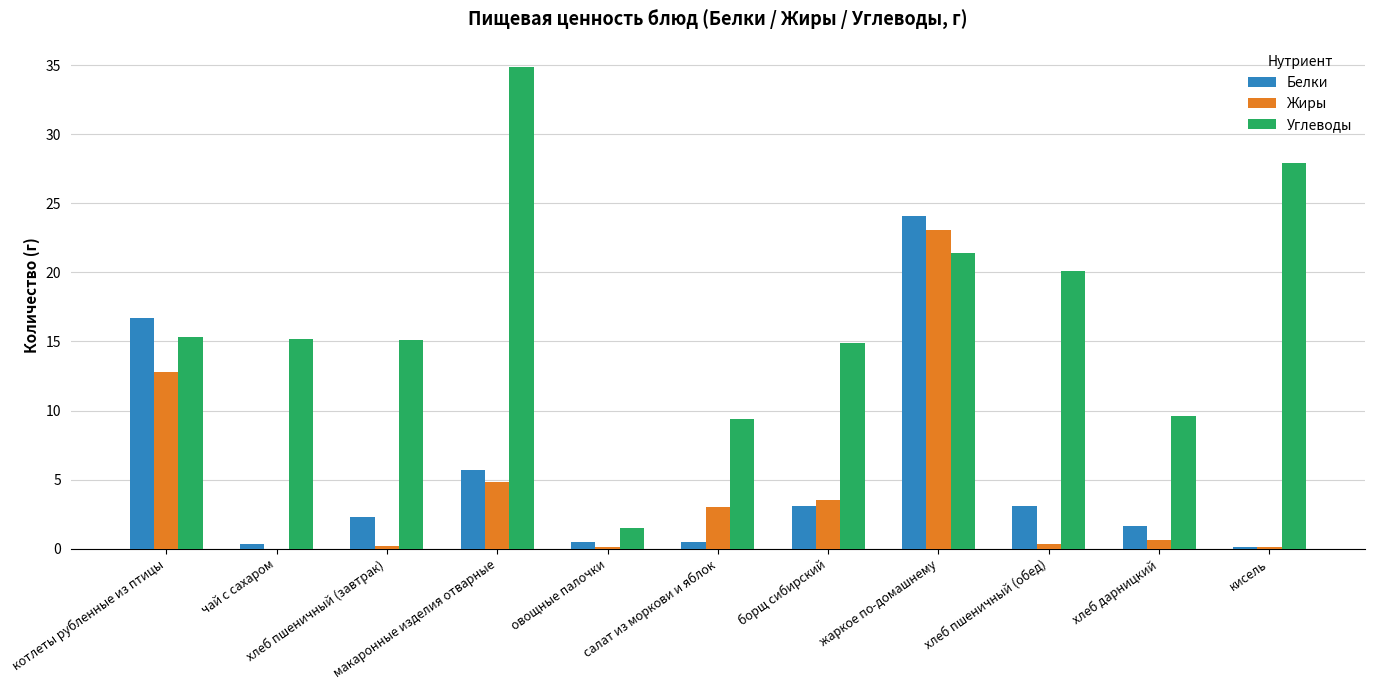

What is the maximum value shown in the chart?

34.9